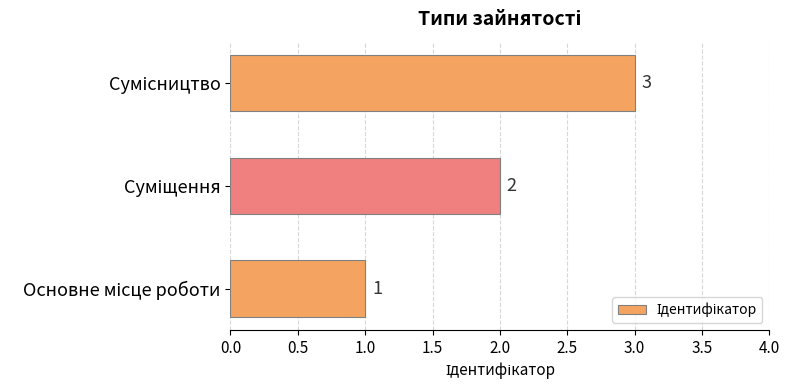

How many values are between 1 and 3?

3